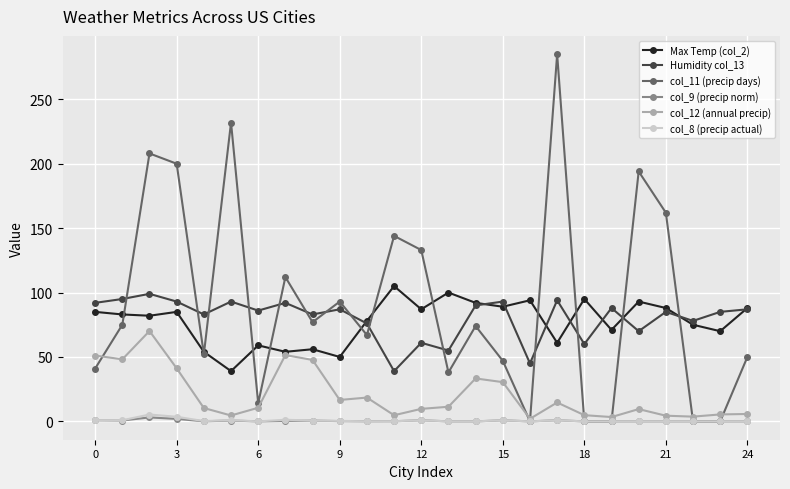

What is the highest value of the Max Temp (col_2) series?

105.0